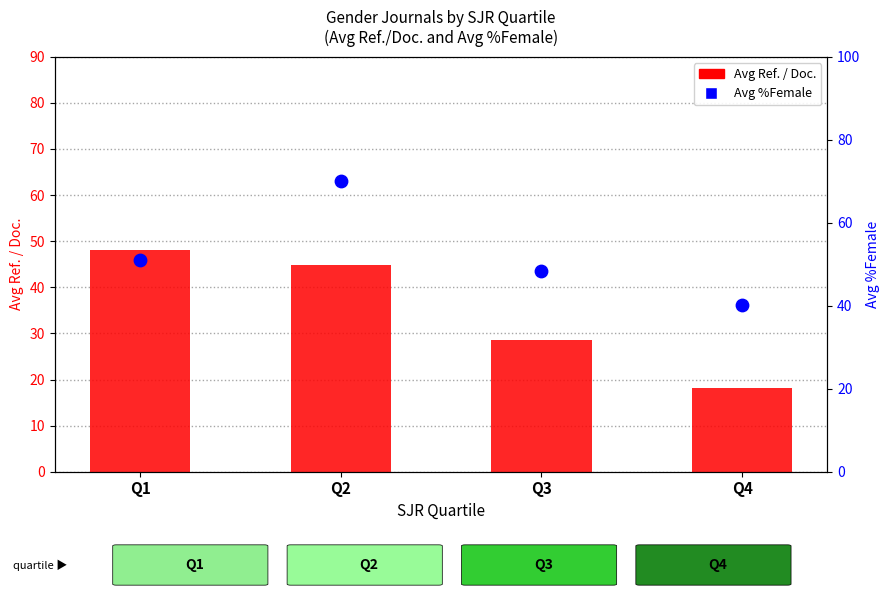

At which category is the sum across all series the highest?

Q2